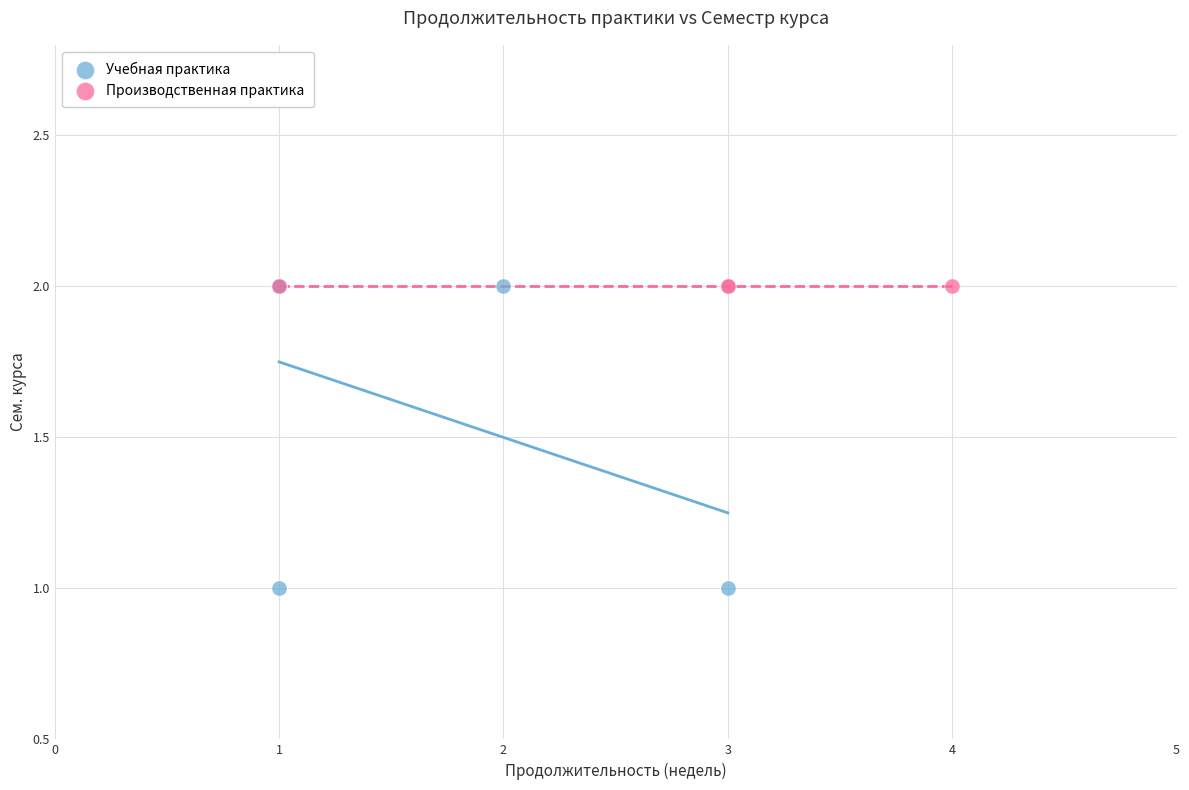

Which series contains the lowest Y value?

Учебная практика